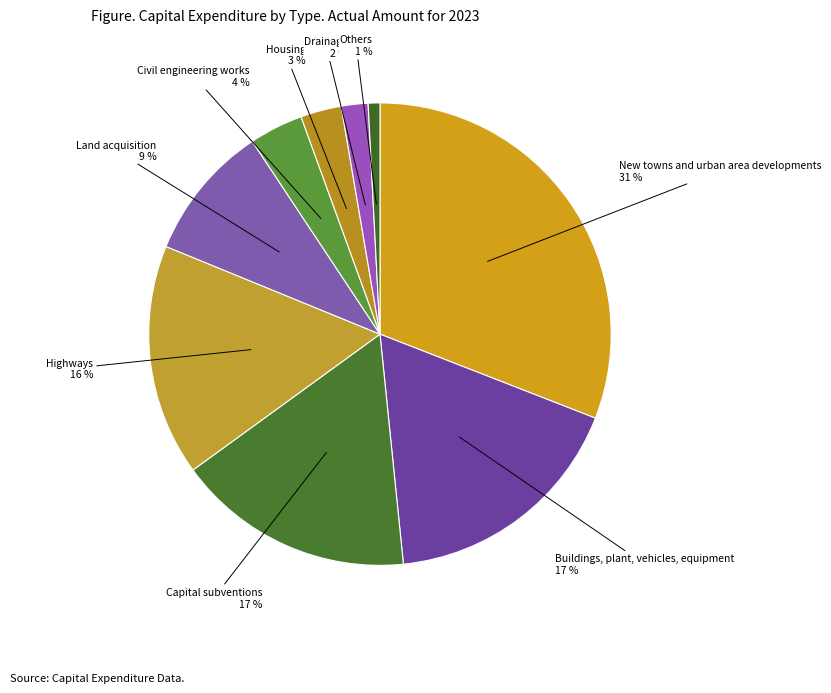

True or false: New towns and urban area developments accounts for 39% of the total.

False